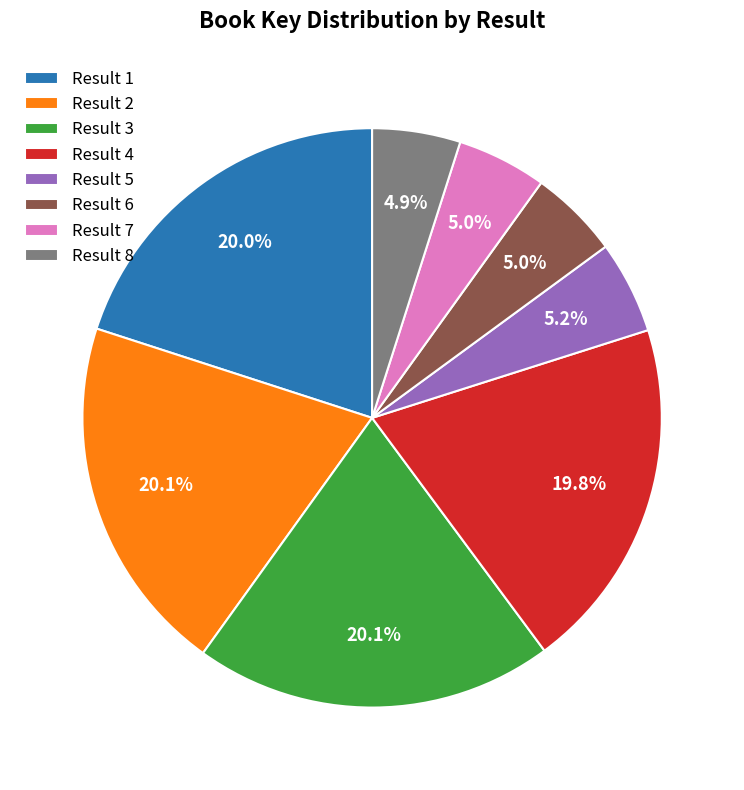

Is the sum of Result 4 and Result 5 greater than half?

No